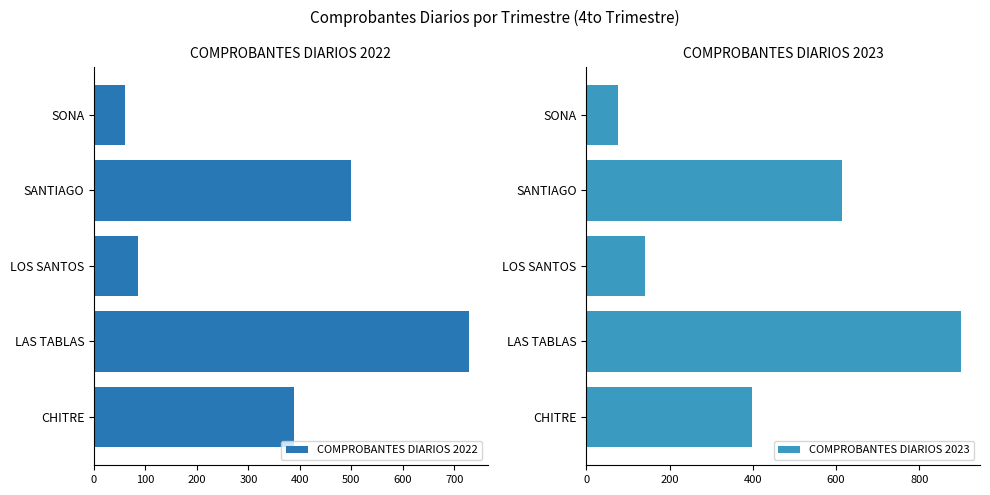

Which series has the largest range (max minus min)?

COMPROBANTES DIARIOS 2023